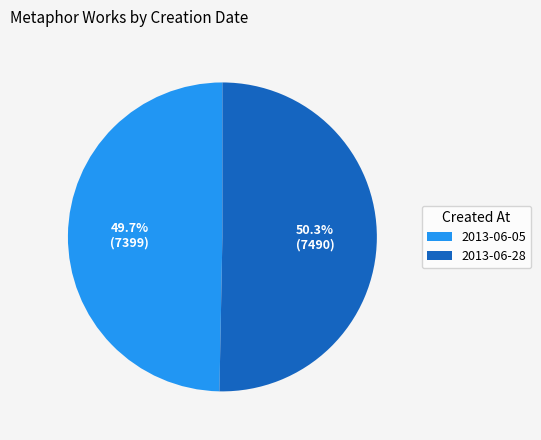

Which slice is the smallest?

2013-06-05